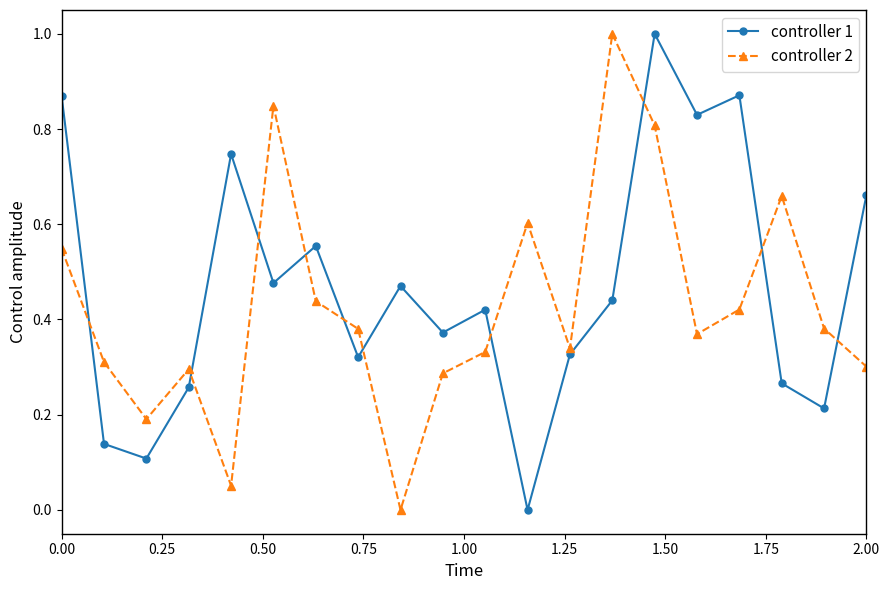

How many values in controller 1 are above zero?

19